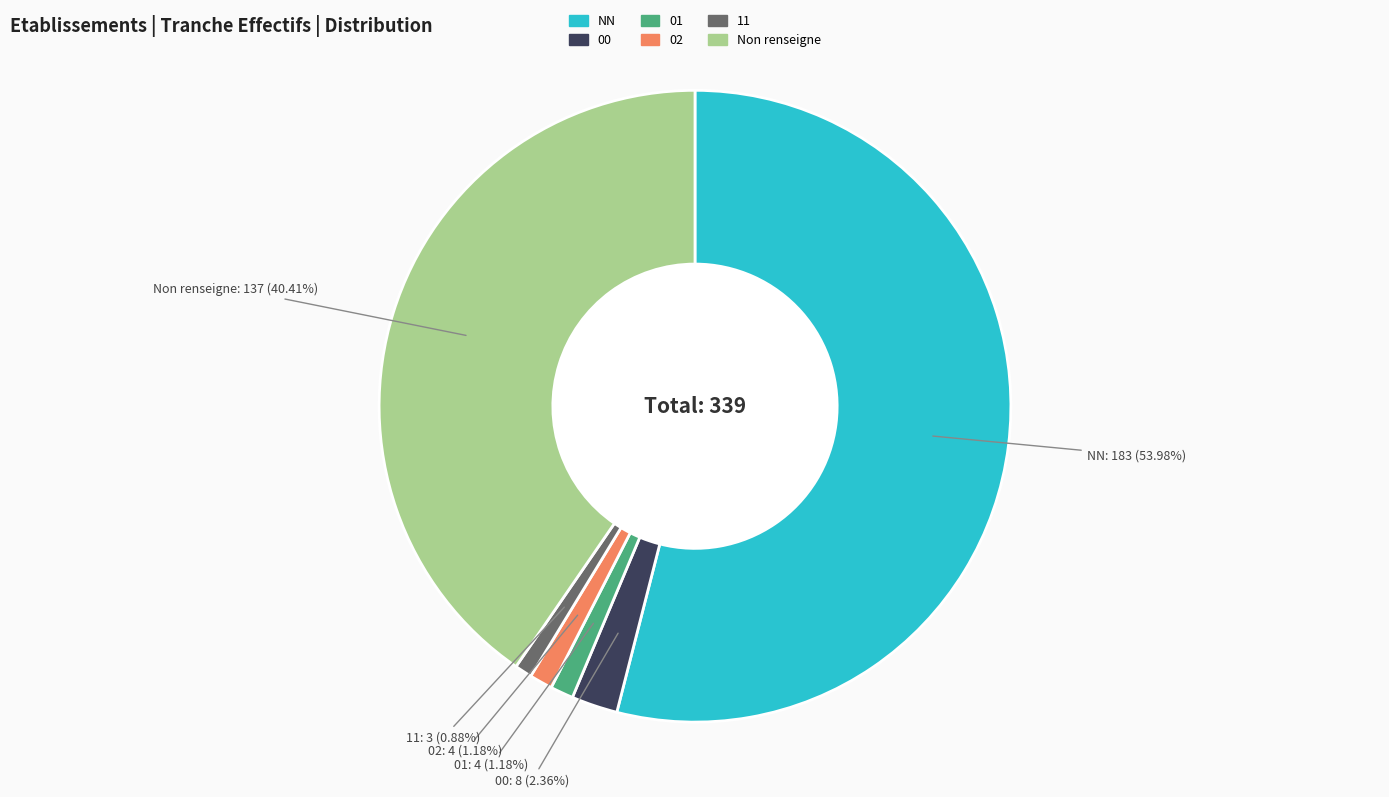

Is there any slice that represents more than half of the pie?

Yes